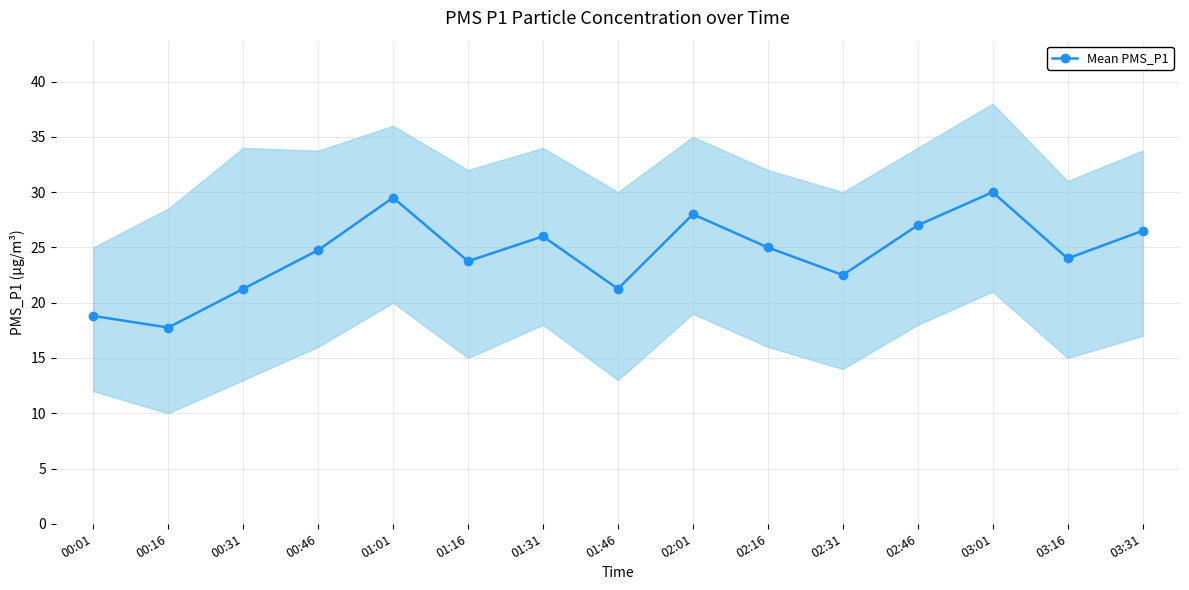

What position from the right is 00:46?

12